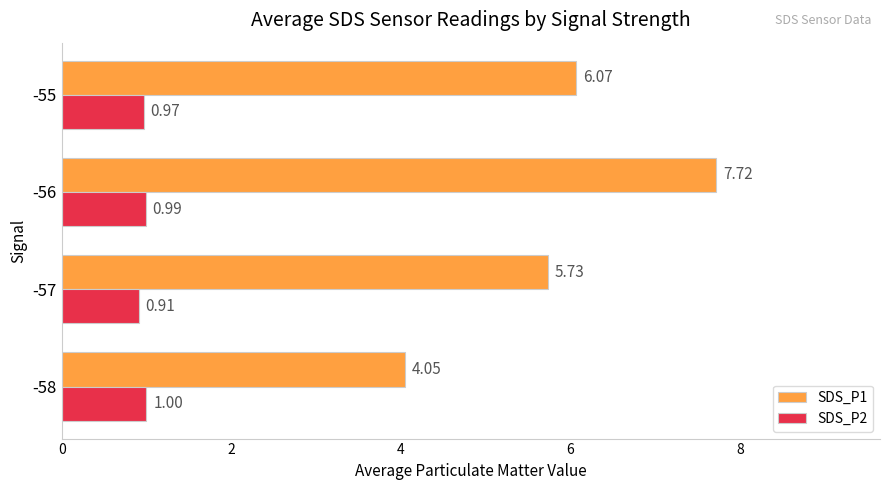

Rank the series by their average value, from highest to lowest.

SDS_P1, SDS_P2